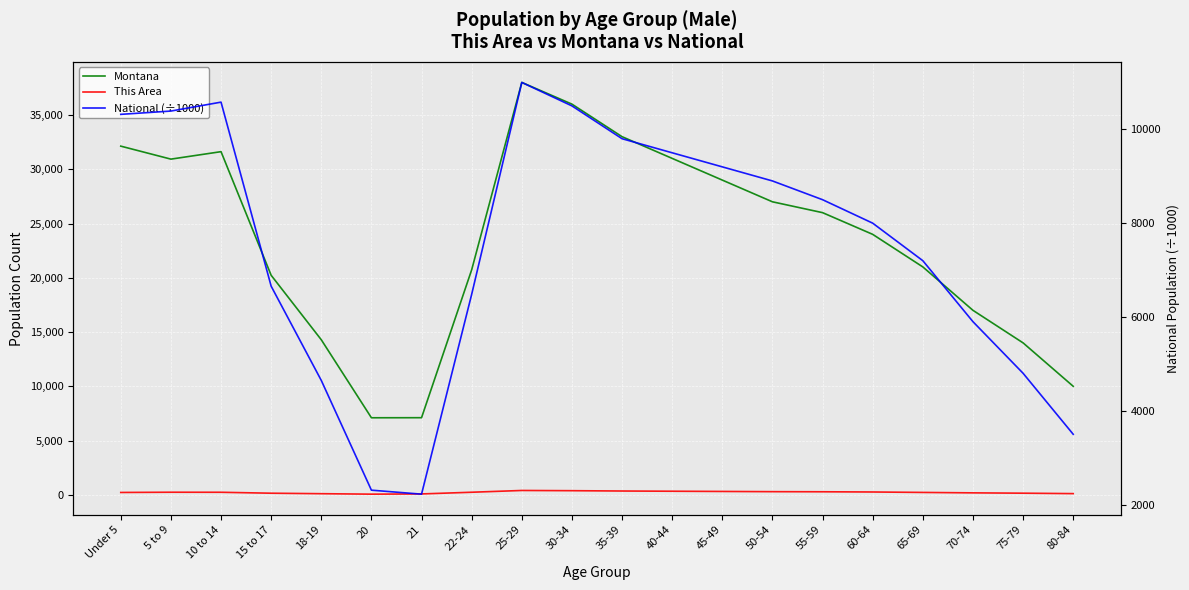

Rank the series by their average value, from highest to lowest.

Montana, National (÷1000), This Area